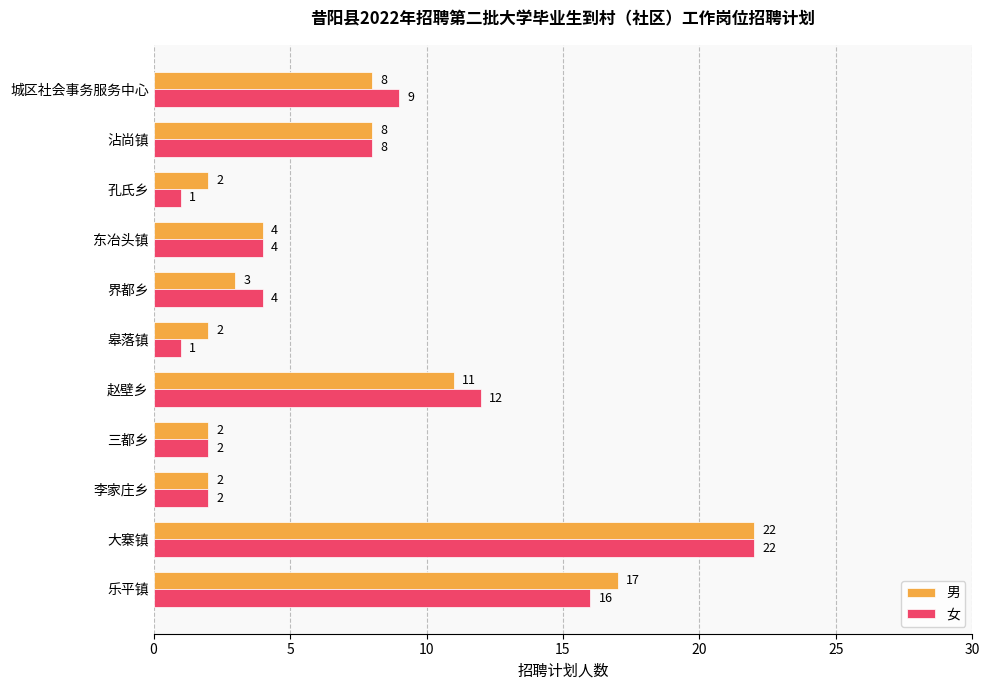

What is the difference between the maximum and second lowest values in the 女 series?

21